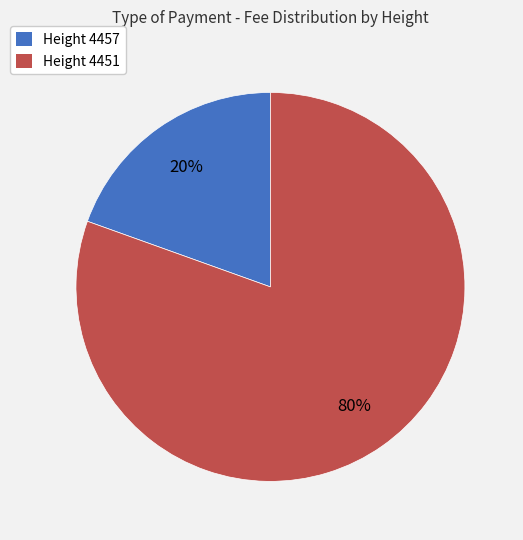

To the nearest percent, what is the average slice percentage?

50%